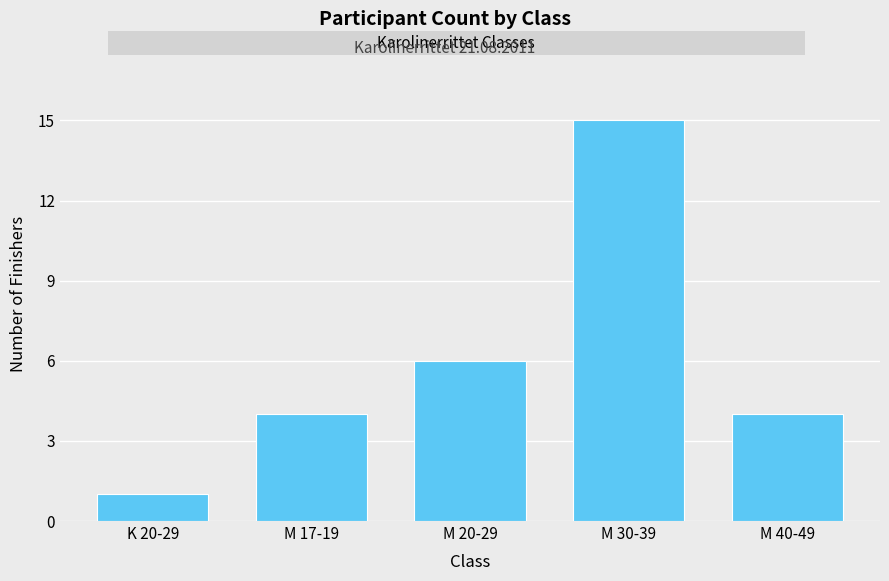

What is the label of the 5th bar from the right?

K 20-29